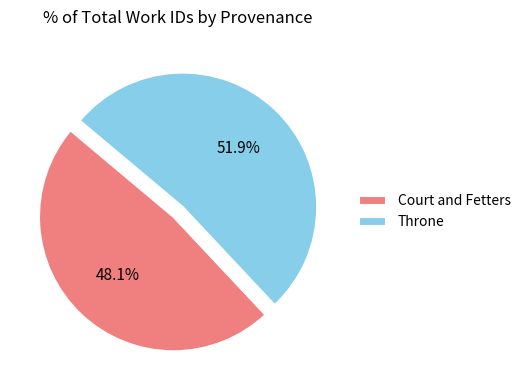

To the nearest percent, what is the difference between the largest and smallest slice percentages?

4%